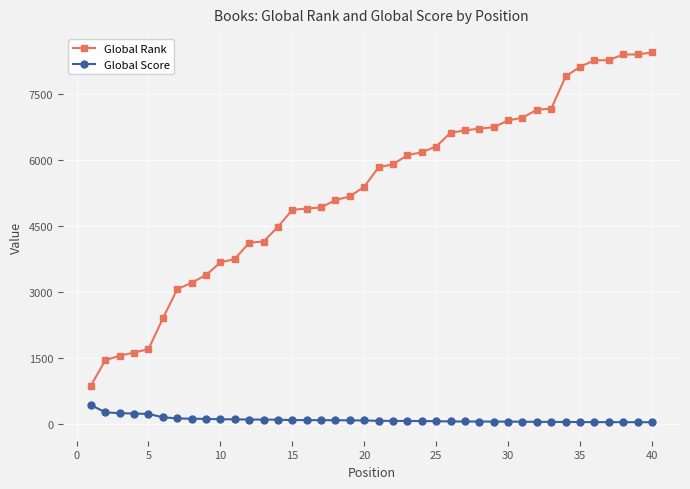

How many lines are shown in the chart?

2